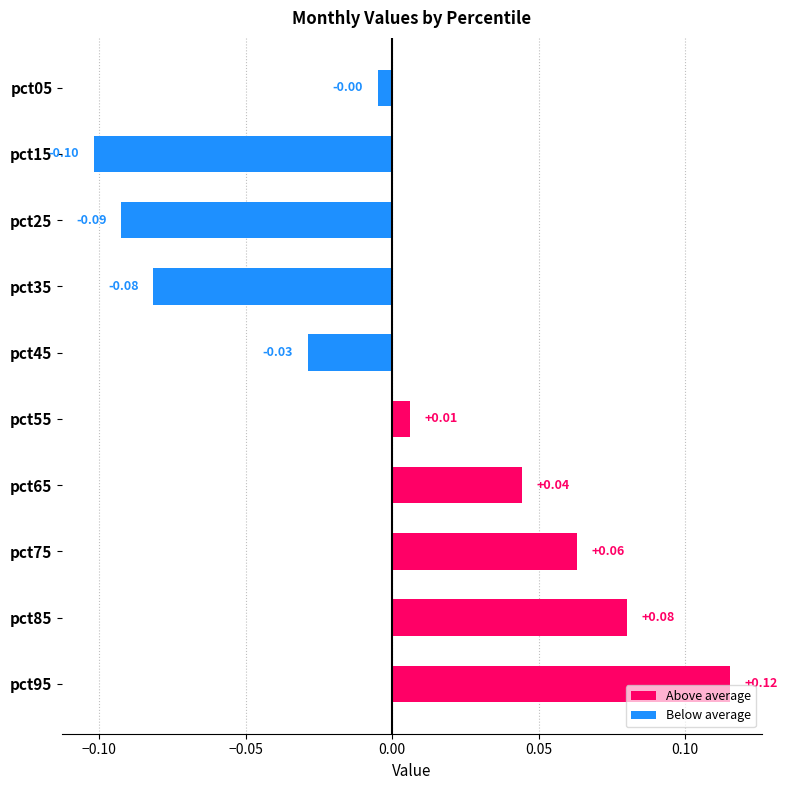

List the labels in order of value, smallest first.

pct15, pct25, pct35, pct45, pct05, pct55, pct65, pct75, pct85, pct95